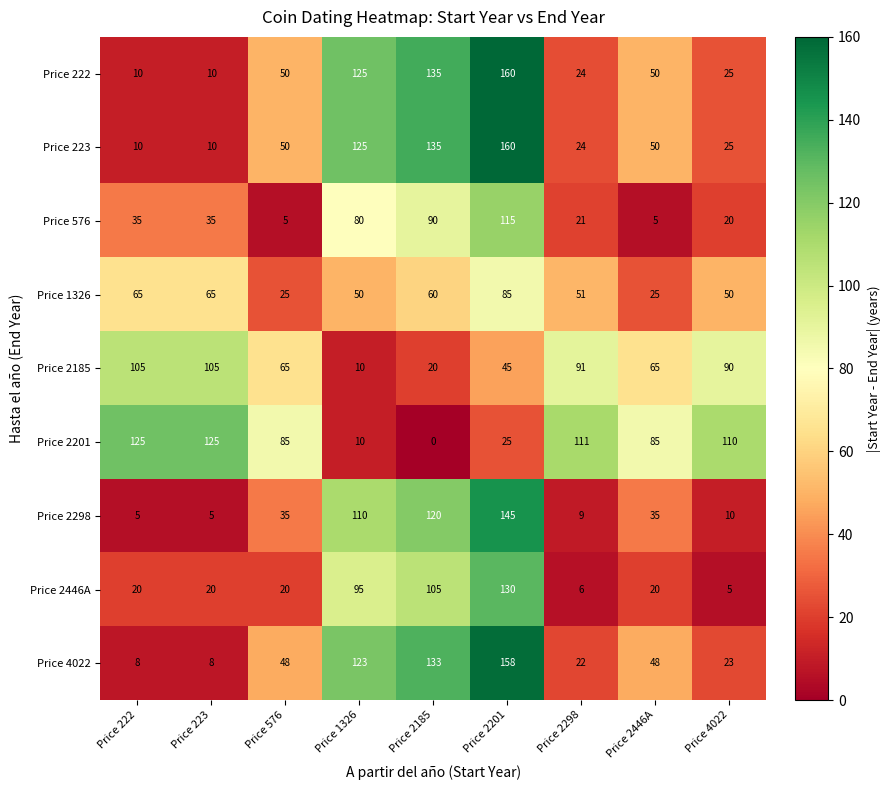

At which label is Price 1326 closest to 55?

Price 2298